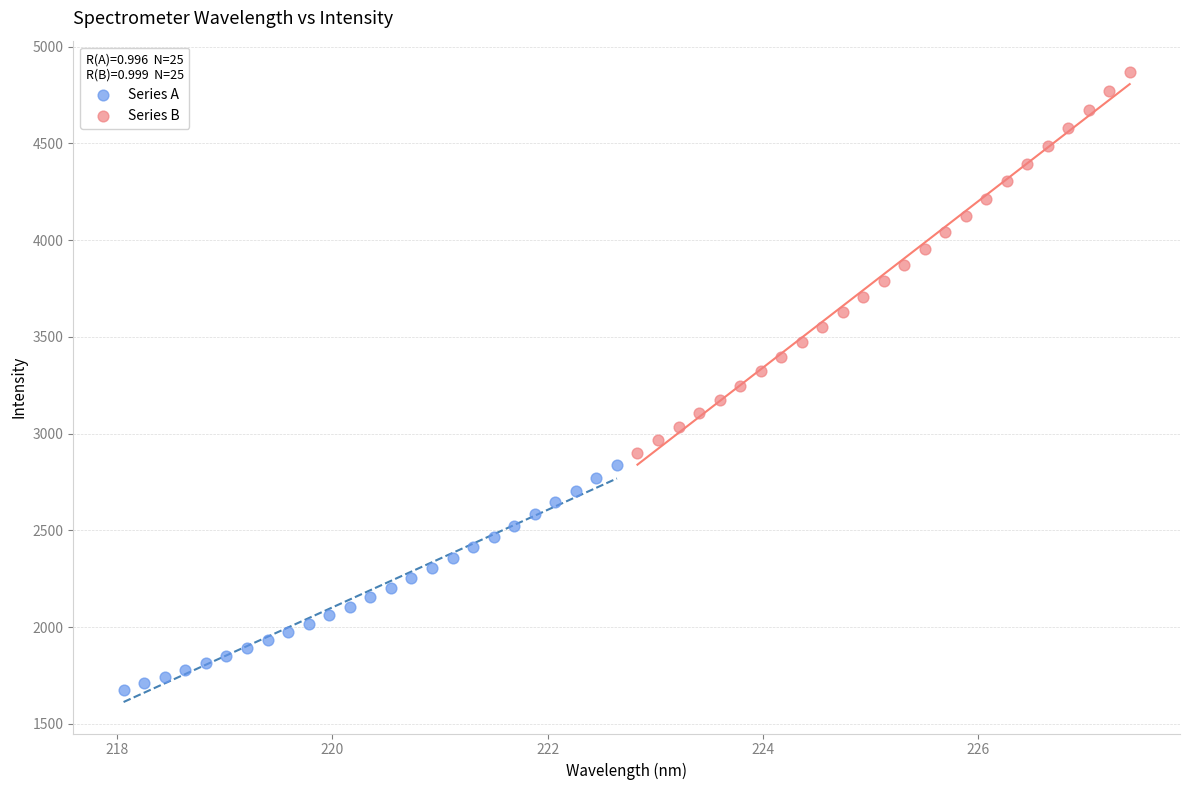

Which series reaches the maximum Y coordinate?

Series B